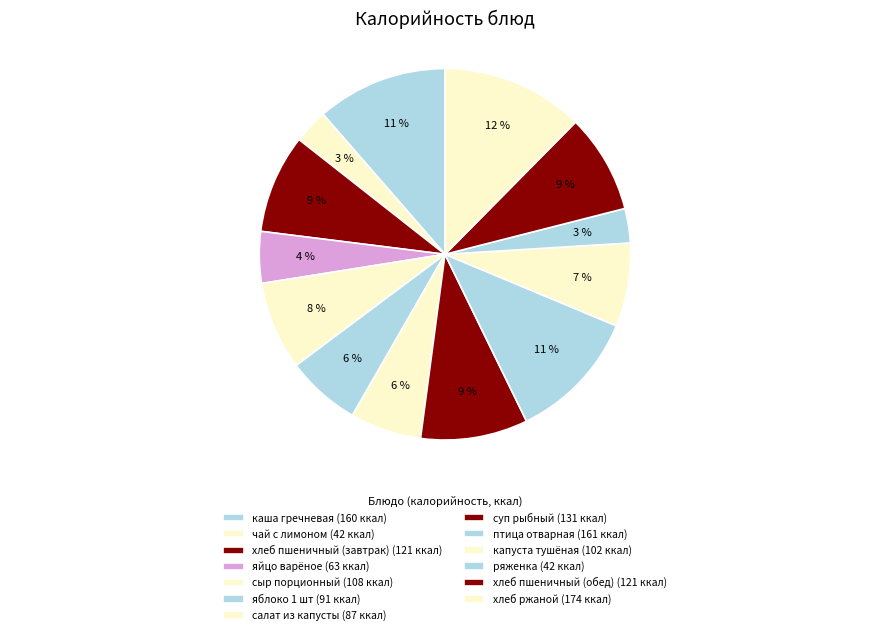

The хлеб пшеничный (обед) slice represents 9% of the pie. True or false?

True